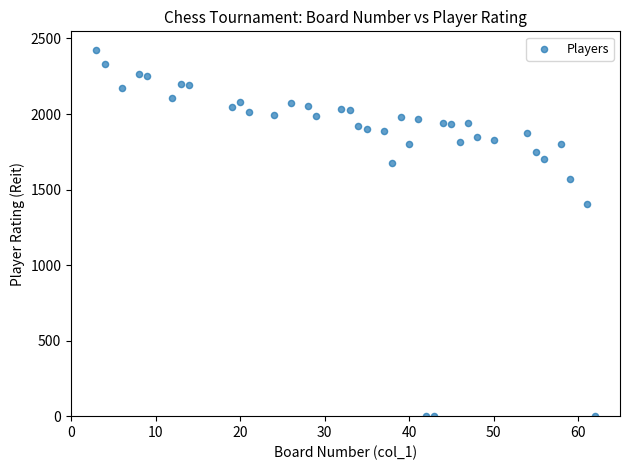

What Y value in the scatter plot is closest to 1213?

1407